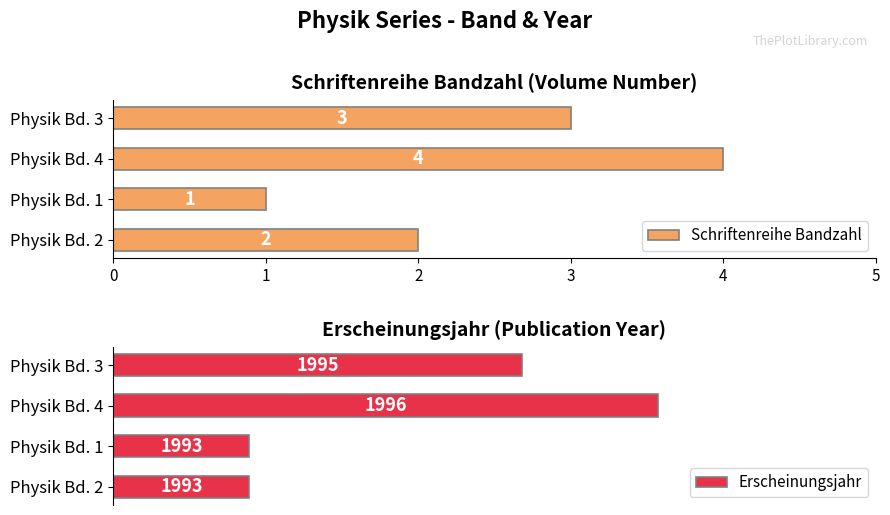

Count the Schriftenreihe Bandzahl values in the range 2 to 4.

3